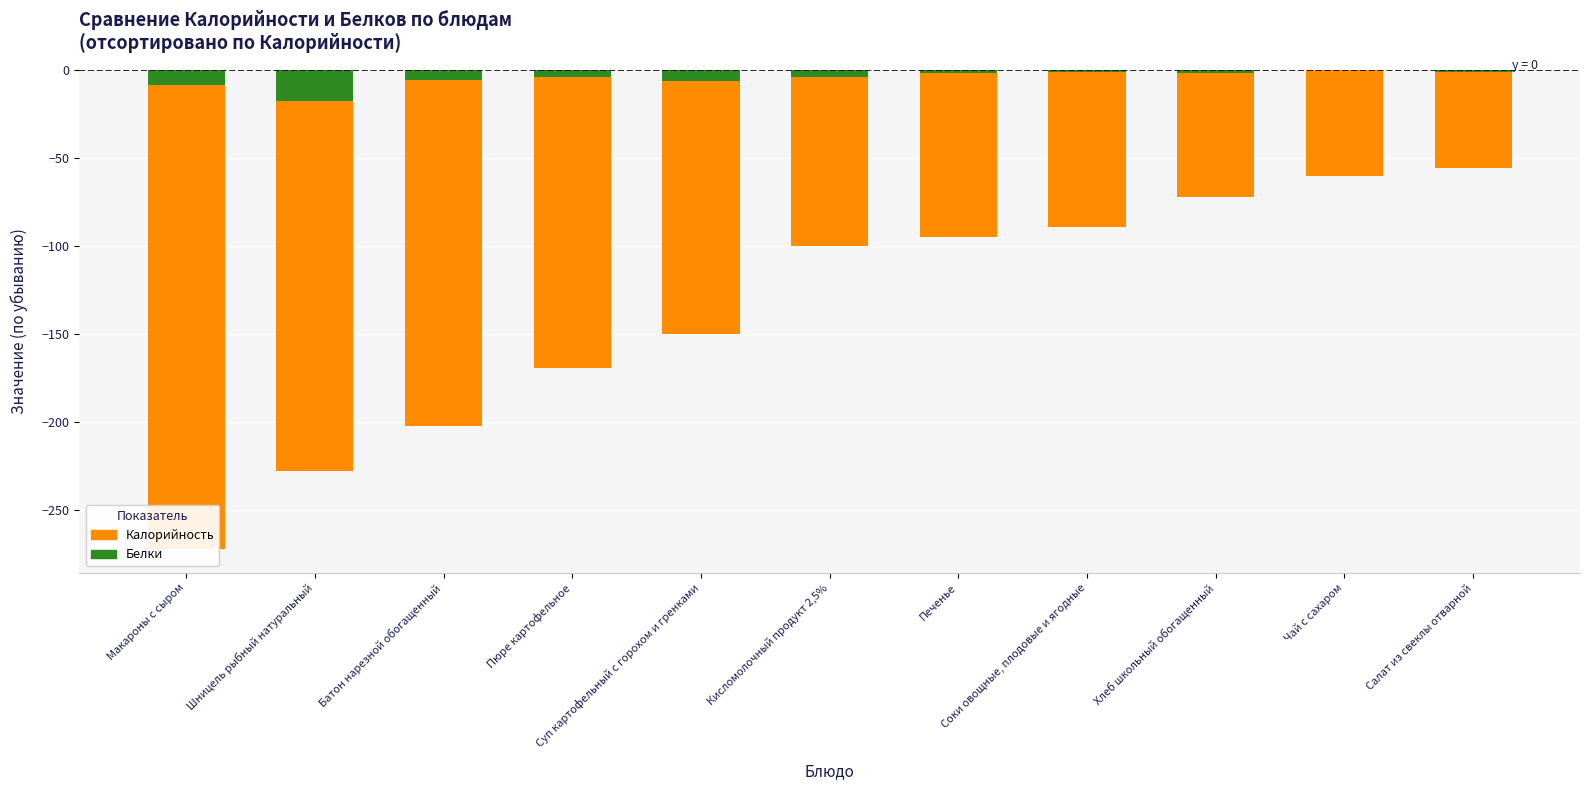

At which category does the chart reach its peak across all series?

Чай с сахаром